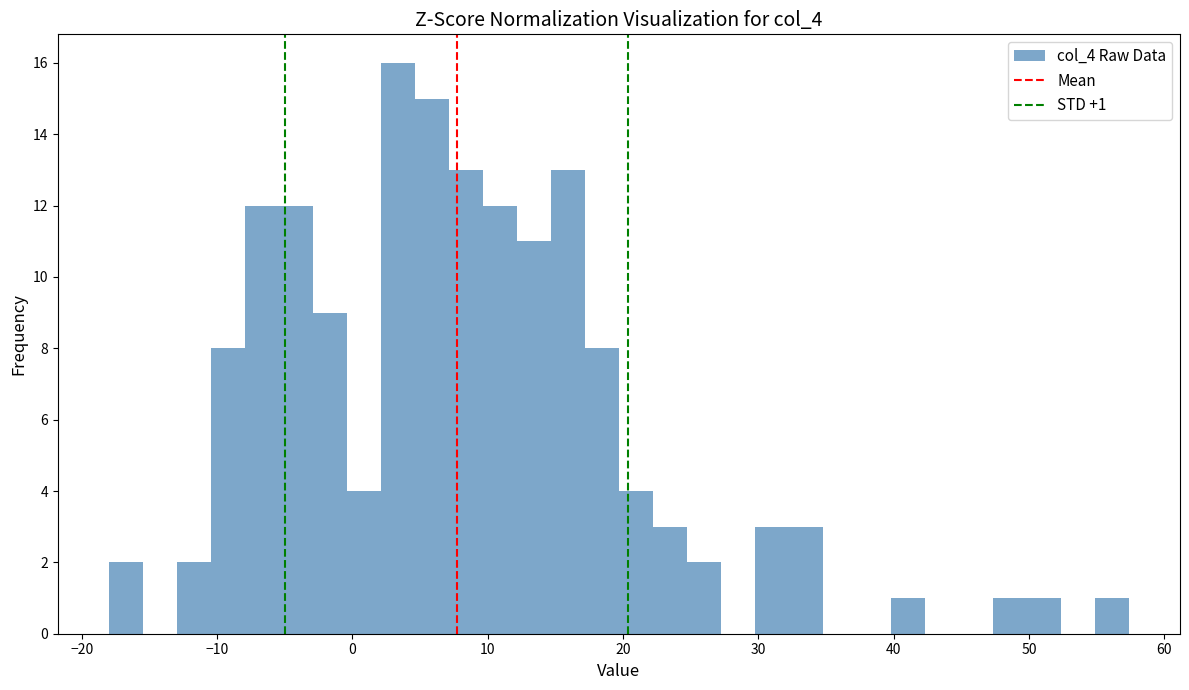

Around what value on the x-axis is the tallest bar? Give the approximate position of its centre, as read against the axis.

3